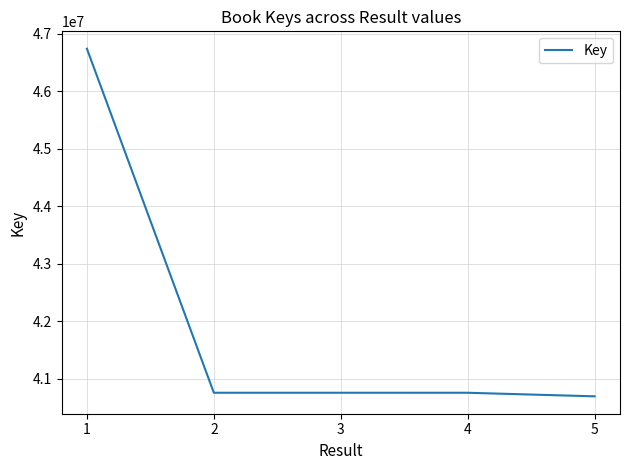

The value at 2 is 17951271. True or false?

False